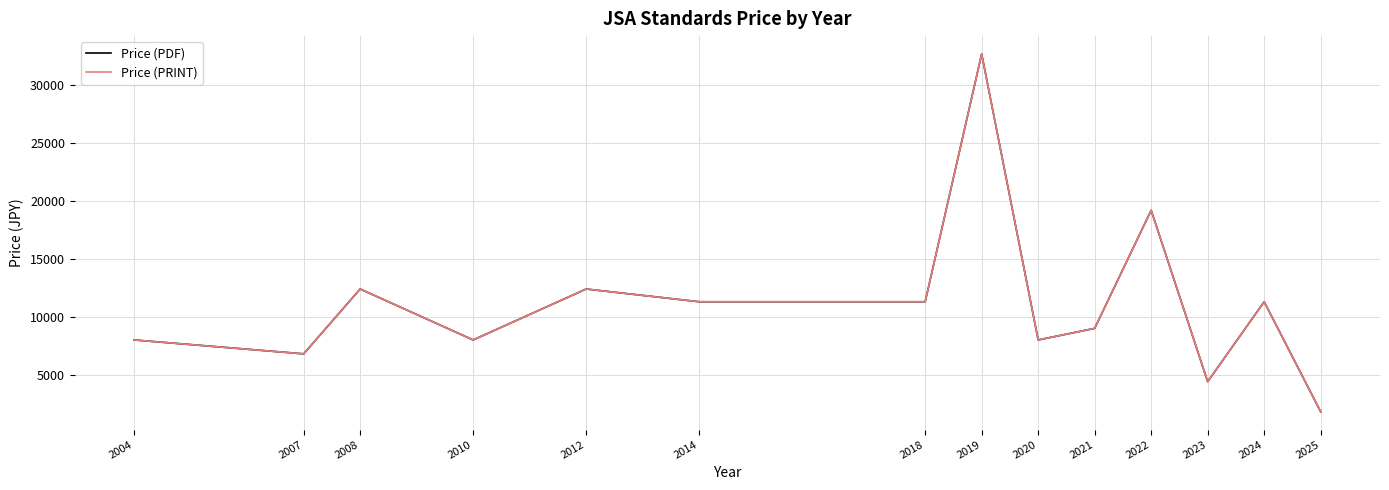

What is the sum of the Price (PRINT) values at 2019 and 2022?

51900